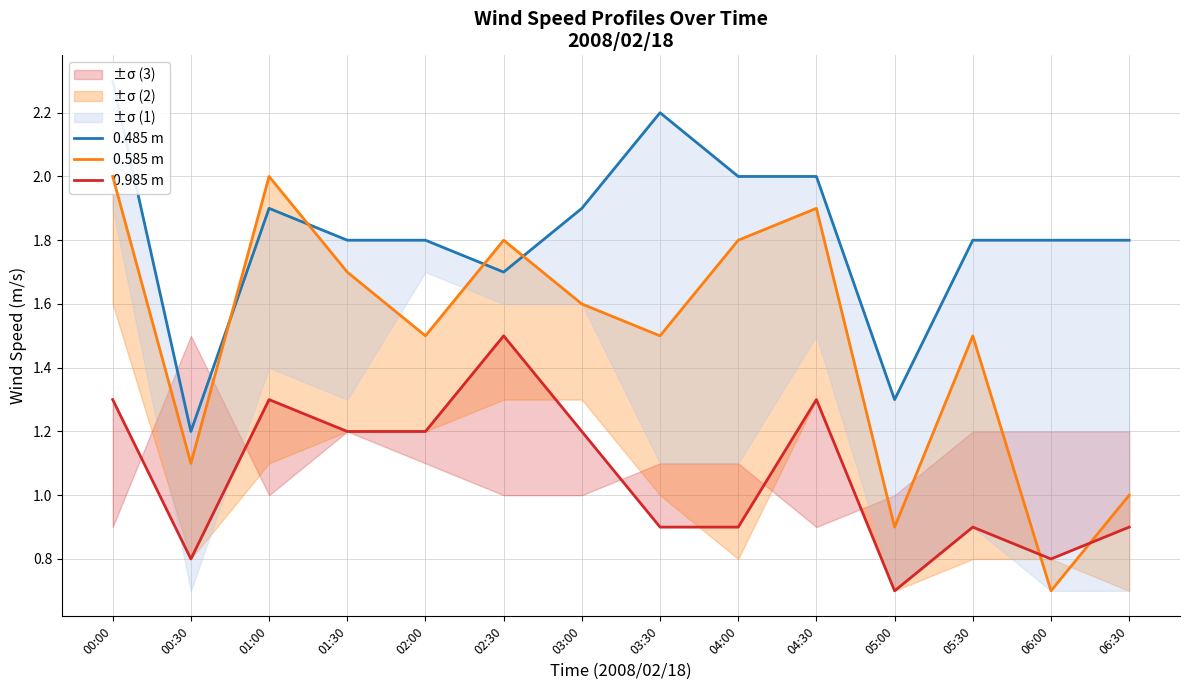

How many series are shown in this chart?

3